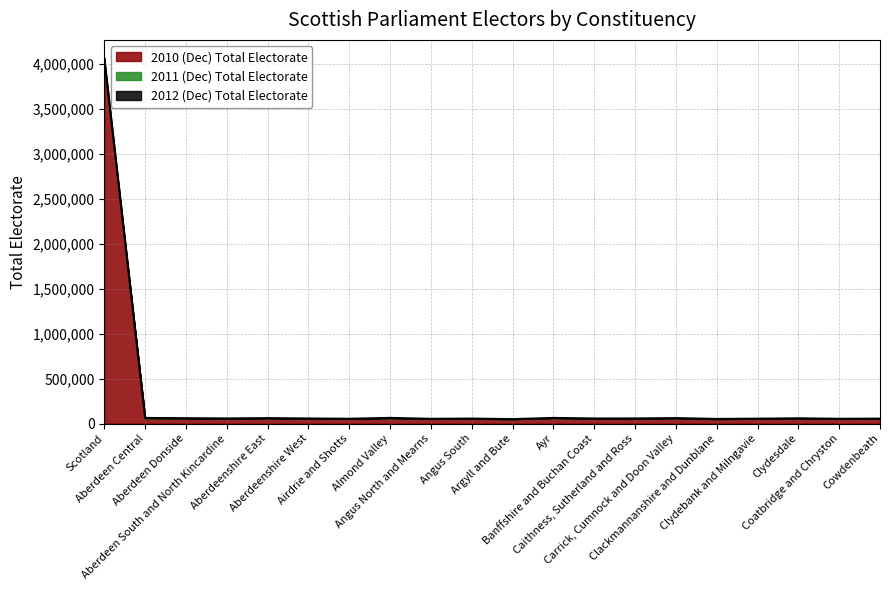

True or false: 2010 (Dec) Total Electorate has a value of 55663 at Caithness, Sutherland and Ross.

True